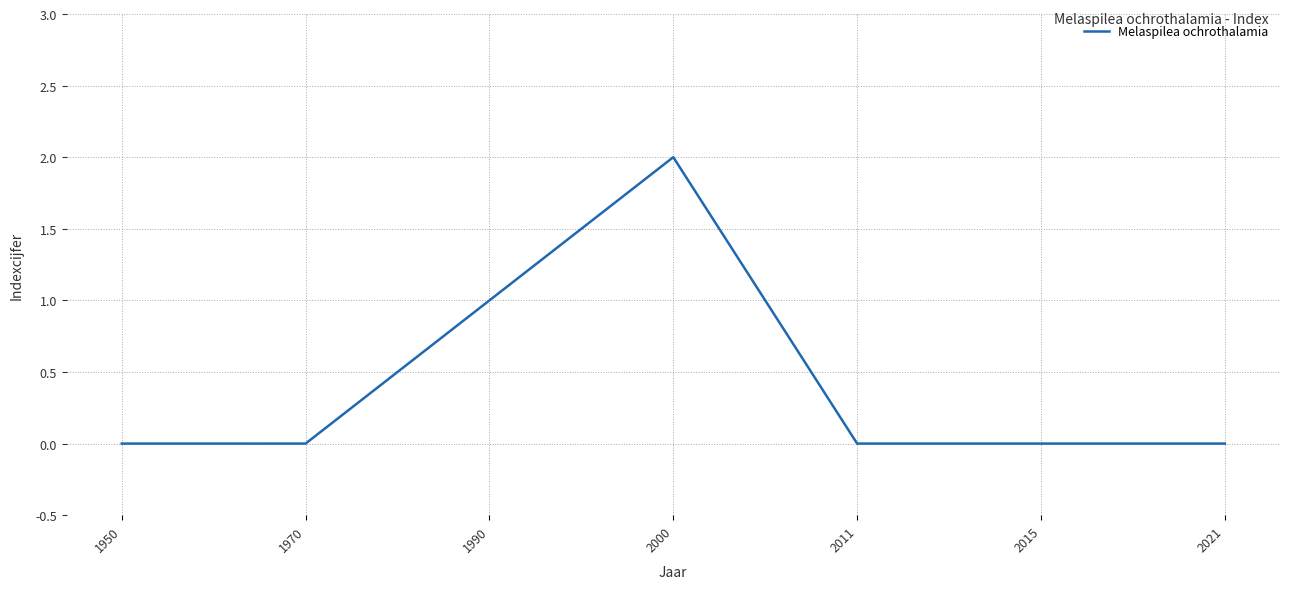

At which category does the data reach its first local peak?

2000